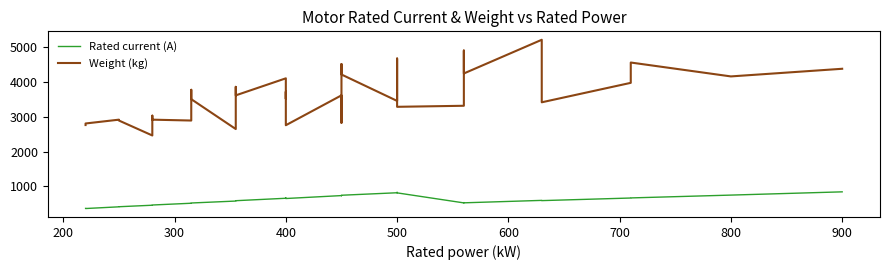

Which series has the widest spread of values?

Weight (kg)